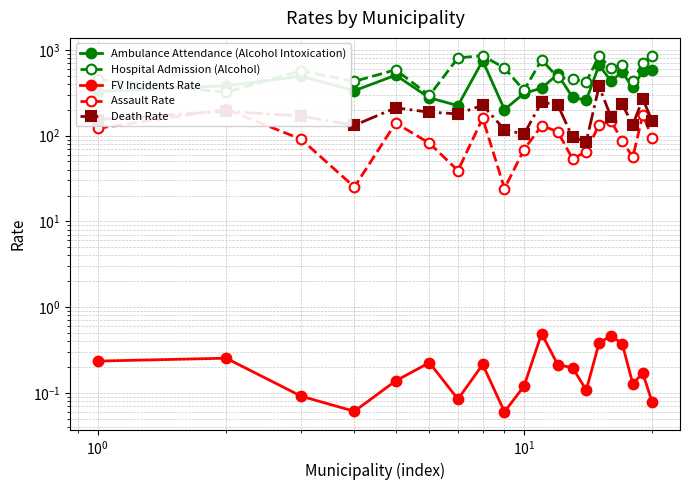

Reading right to left, list all the values displayed in this chart.

Ambulance Attendance (Alcohol Intoxication): 588.7	565.5	364.5	549.0	434.9	665.1	257.9	280.3	518.9	358.9	310.6	201.3	748.4	223.8	276.1	506.9	334.4	492.6	380.7	326.9
Hospital Admission (Alcohol): 856.0	701.7	430.0	667.9	616.8	841.8	426.7	452.0	478.4	767.5	336.5	615.2	854.9	807.6	294.0	586.5	429.2	570.8	320.8	452.6
FV Incidents Rate: 0.1	0.2	0.1	0.4	0.5	0.4	0.1	0.2	0.2	0.5	0.1	0.1	0.2	0.1	0.2	0.1	0.1	0.1	0.3	0.2
Assault Rate: 93.7	175.4	55.9	87.3	148.0	134.5	65.0	53.5	111.6	130.5	68.6	24.1	159.4	39.1	81.6	140.2	25.1	90.8	203.0	121.6
Death Rate: 147.2	268.2	133.4	232.3	166.2	374.3	85.3	95.5	228.3	245.9	103.7	117.5	226.4	179.5	187.7	211.0	131.9	168.8	192.2	154.2